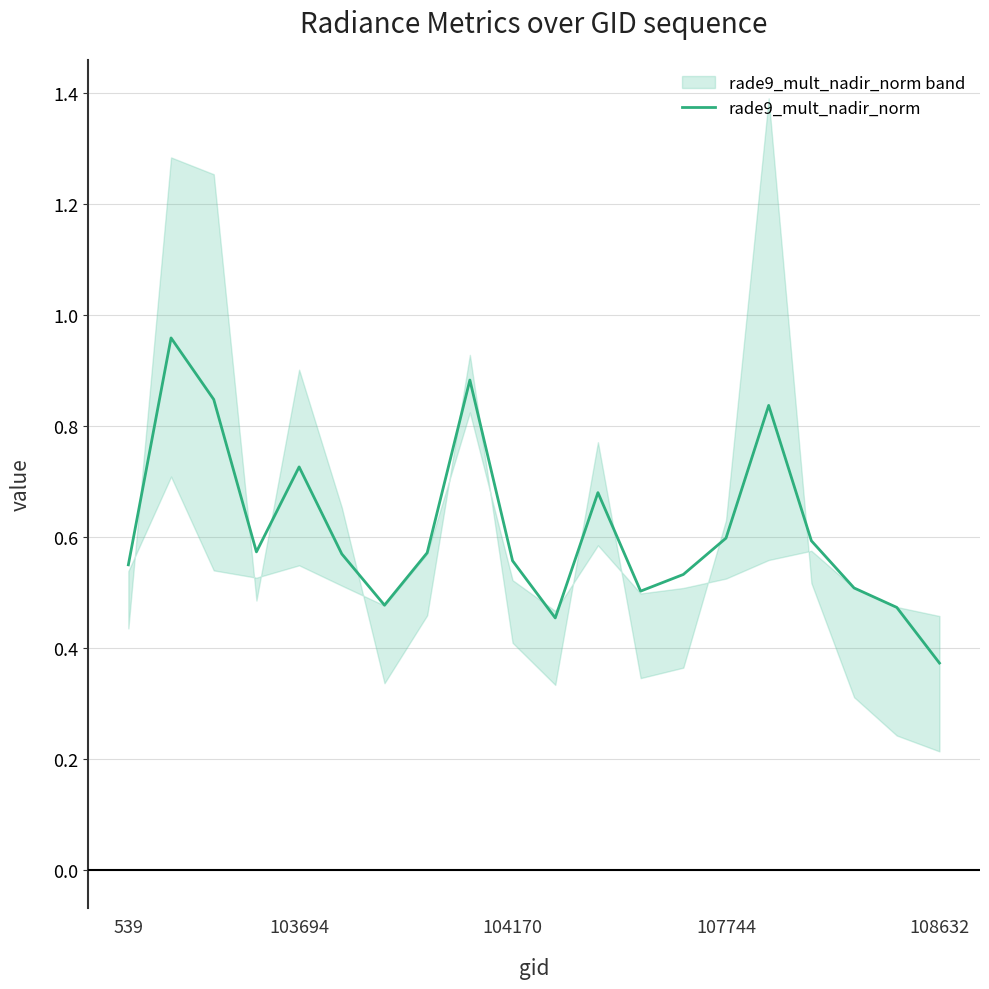

Between 18 and 13, which is larger?

13